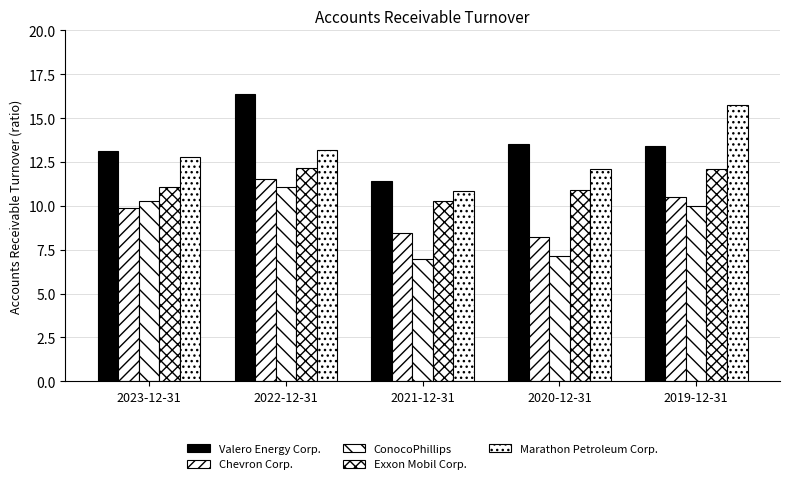

Which series has the largest total across all categories?

Valero Energy Corp.